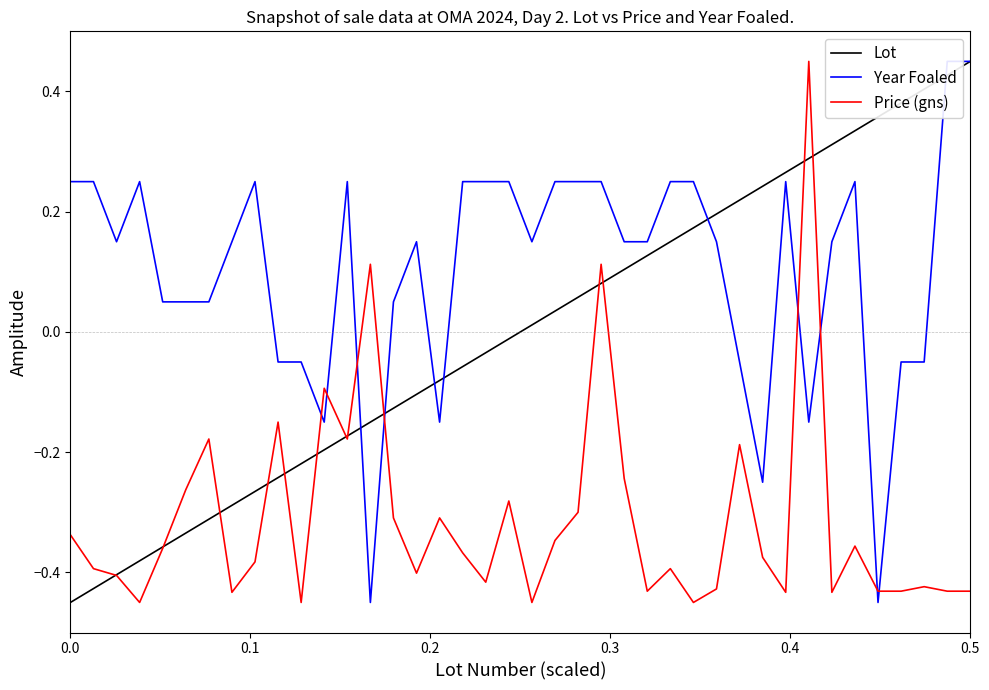

How many intersections are there between Year Foaled and Lot?

7